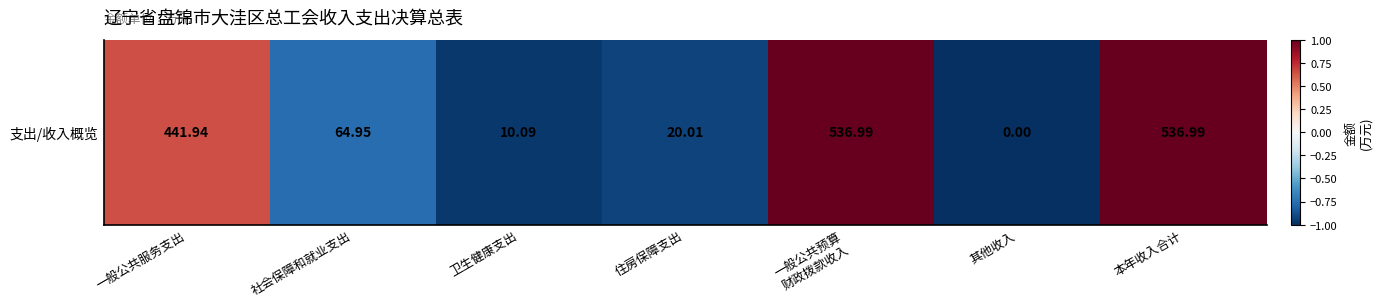

Count the values in the range 0 to 1.

3